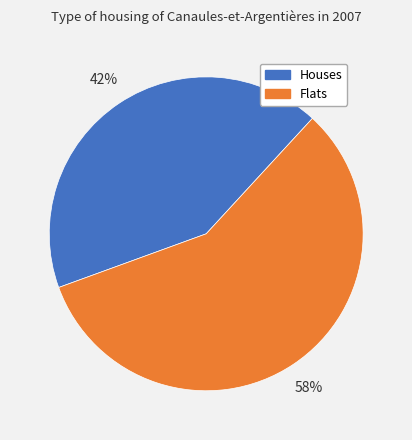

To the nearest percent, what is the average slice percentage?

50%